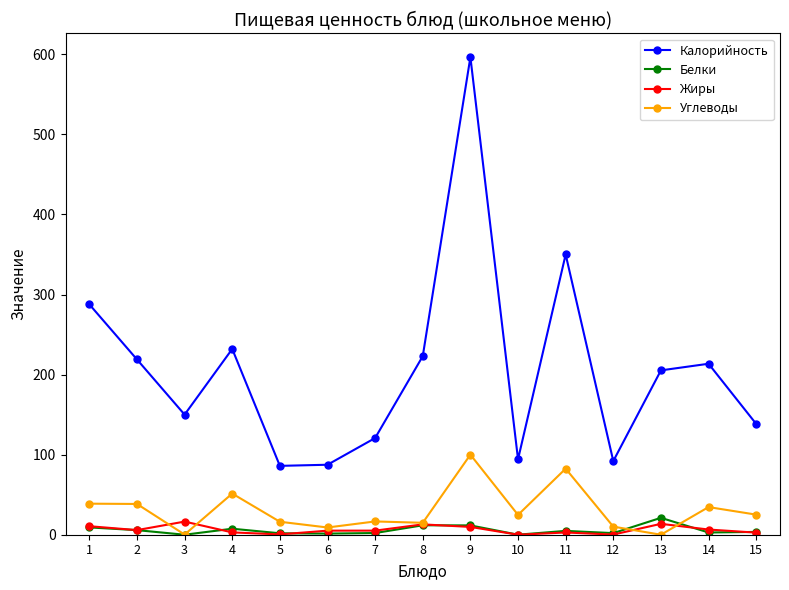

What is the maximum value shown in the chart?

596.5